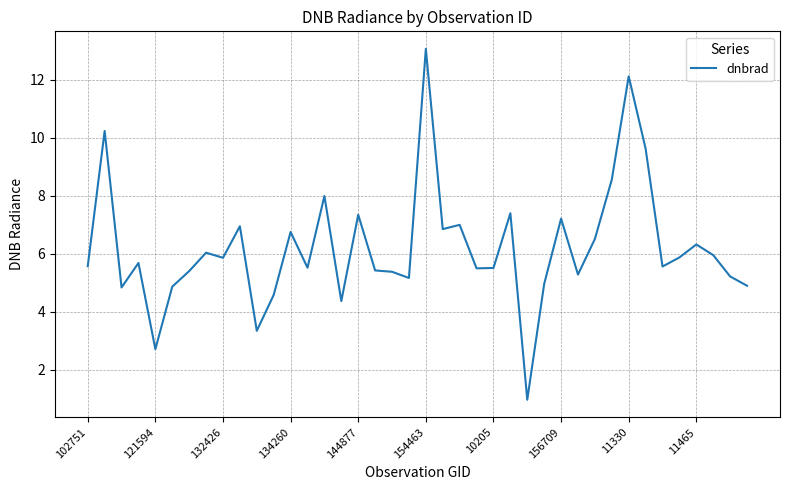

What is the greatest value displayed?

13.1